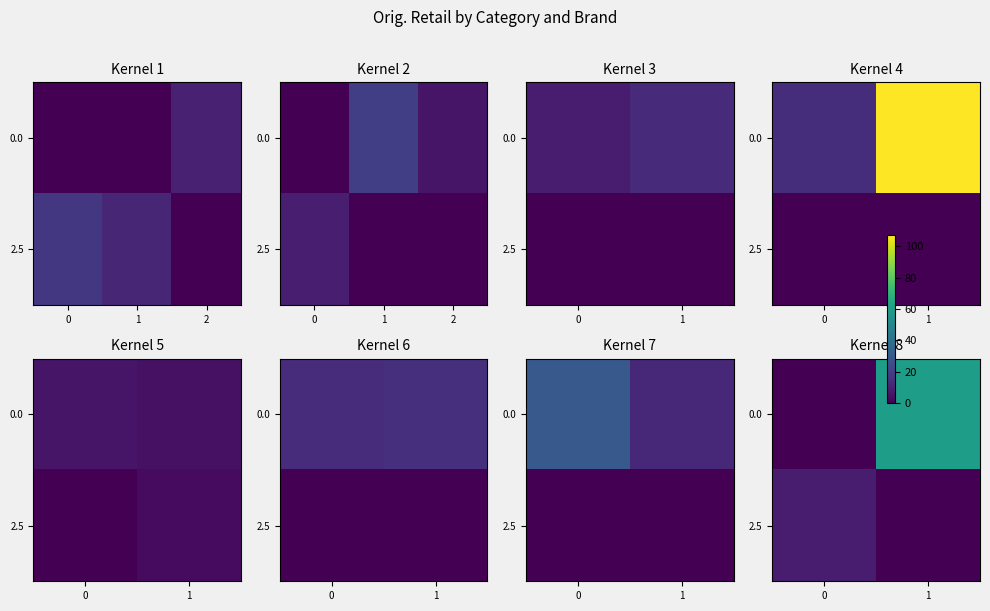

How many data points in 2.5 are less than 7?

1